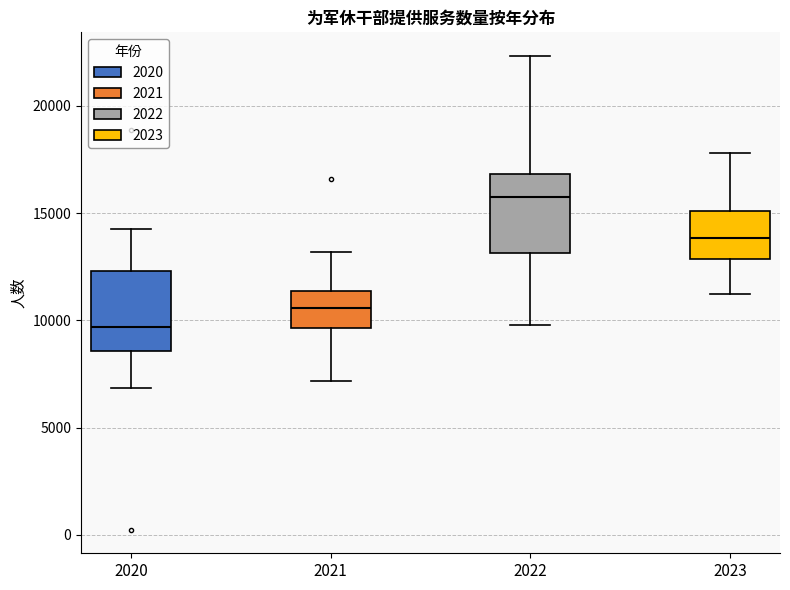

Reading left to right, read every box against the y-axis: the position of its median line, the range the box covers, and the ends of its whiskers. The values are not printed on the chart, so give them approximately, as read against the axis.

2020: median 9500, box 8500 to 12500, whiskers 7000 to 14500
2021: median 10500, box 9500 to 11500, whiskers 7000 to 13000
2022: median 16000, box 13000 to 17000, whiskers 10000 to 22500
2023: median 14000, box 13000 to 15000, whiskers 11000 to 18000